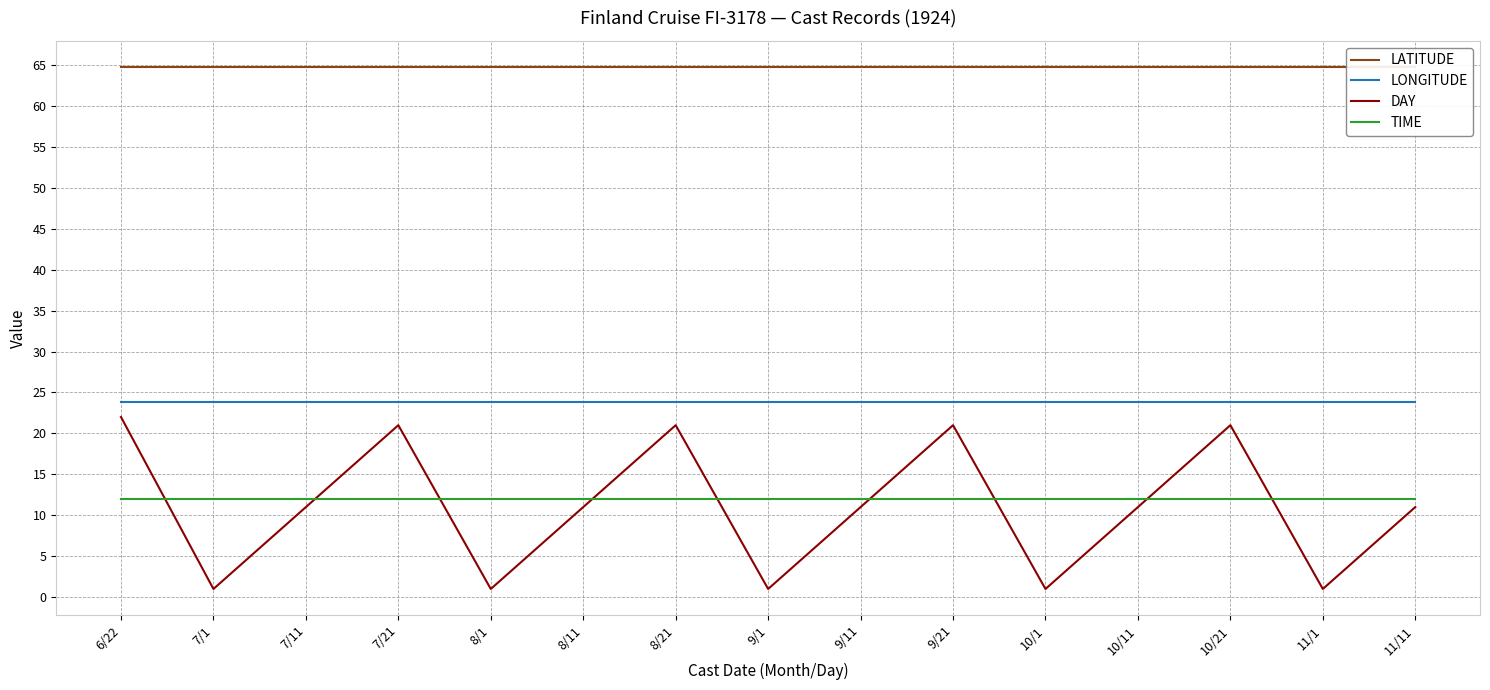

Is the value of LATITUDE at 6/22 greater than the value of DAY at 7/1?

Yes